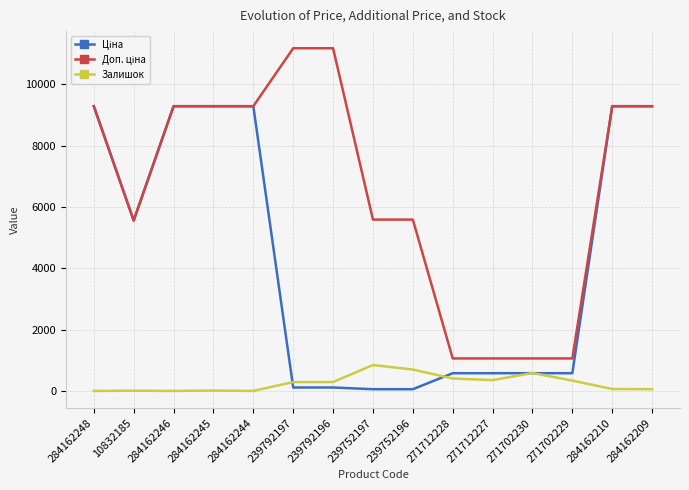

What is the difference between the second highest and second lowest values in the Залишок series?

698.0